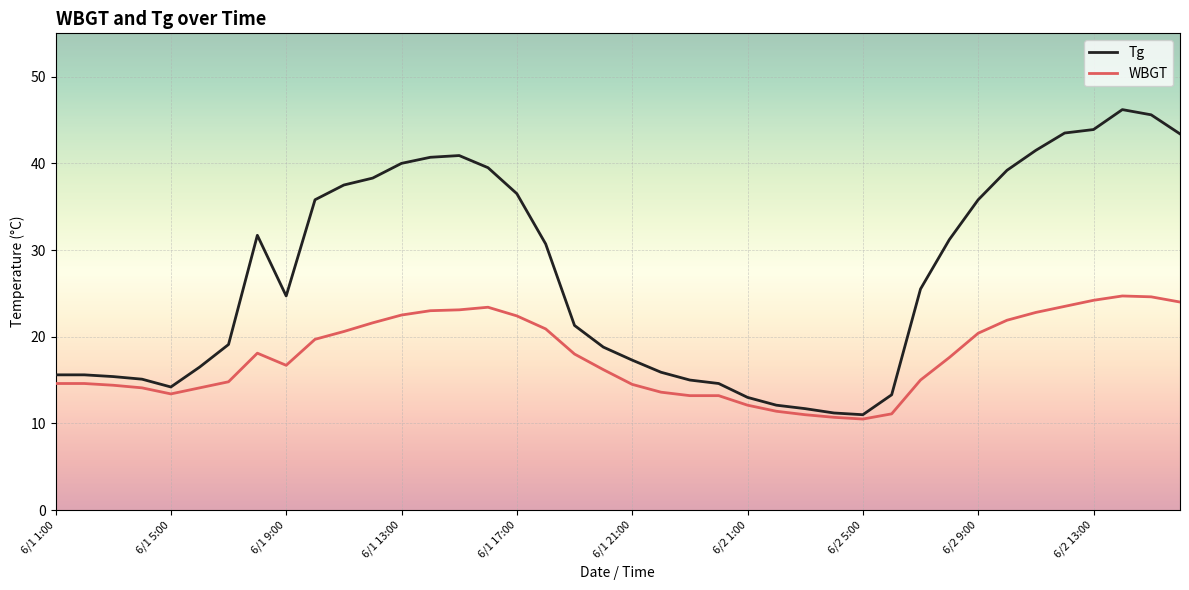

What is the difference between the second highest and minimum values in the Tg series?

34.6